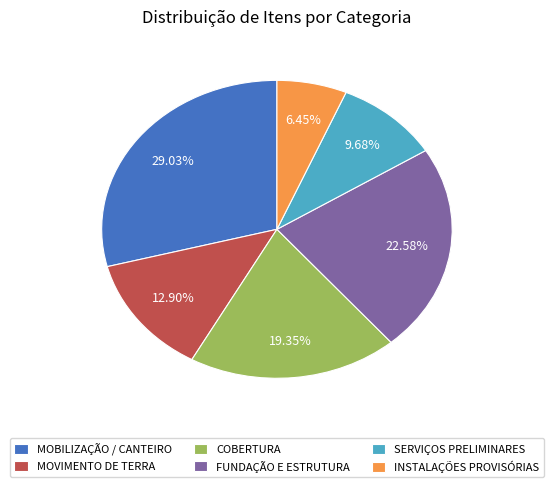

Approximately how many times larger is the value at COBERTURA compared to MOBILIZAÇÃO / CANTEIRO?

0.7